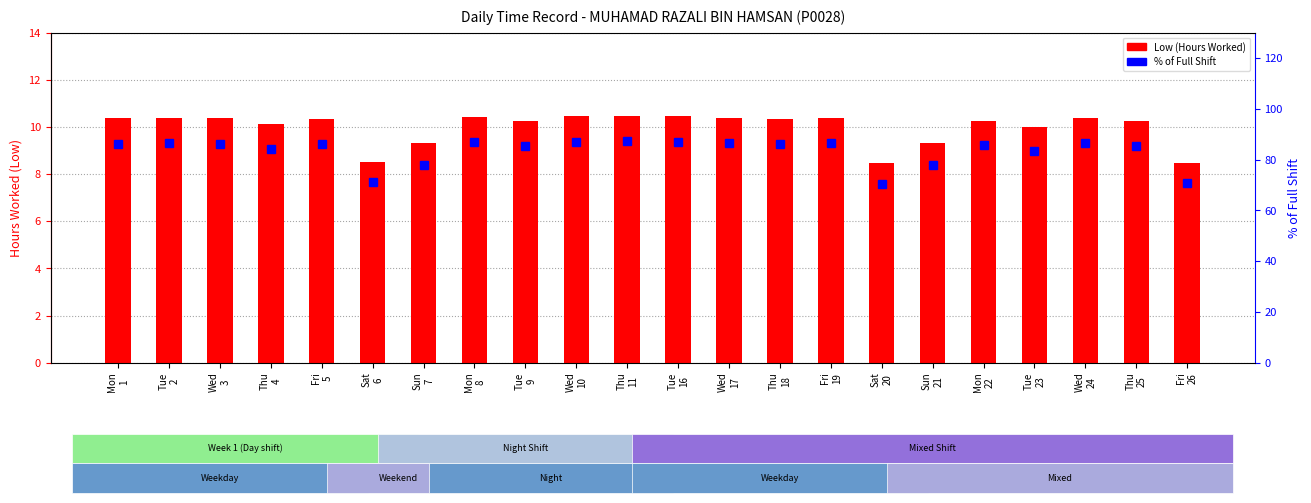

What is the value of the Low (Hours Worked) bar at the 15th from the left?

10.4